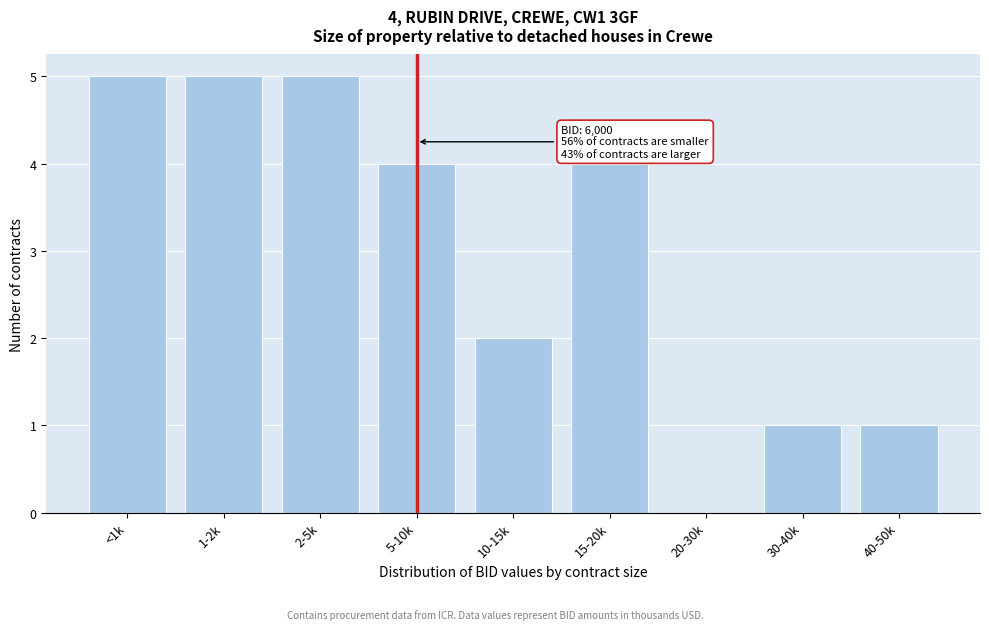

Reading right to left, what are all the values shown in this chart?

40-50k=1	30-40k=1	20-30k=0	15-20k=4	10-15k=2	5-10k=4	2-5k=5	1-2k=5	<1k=5